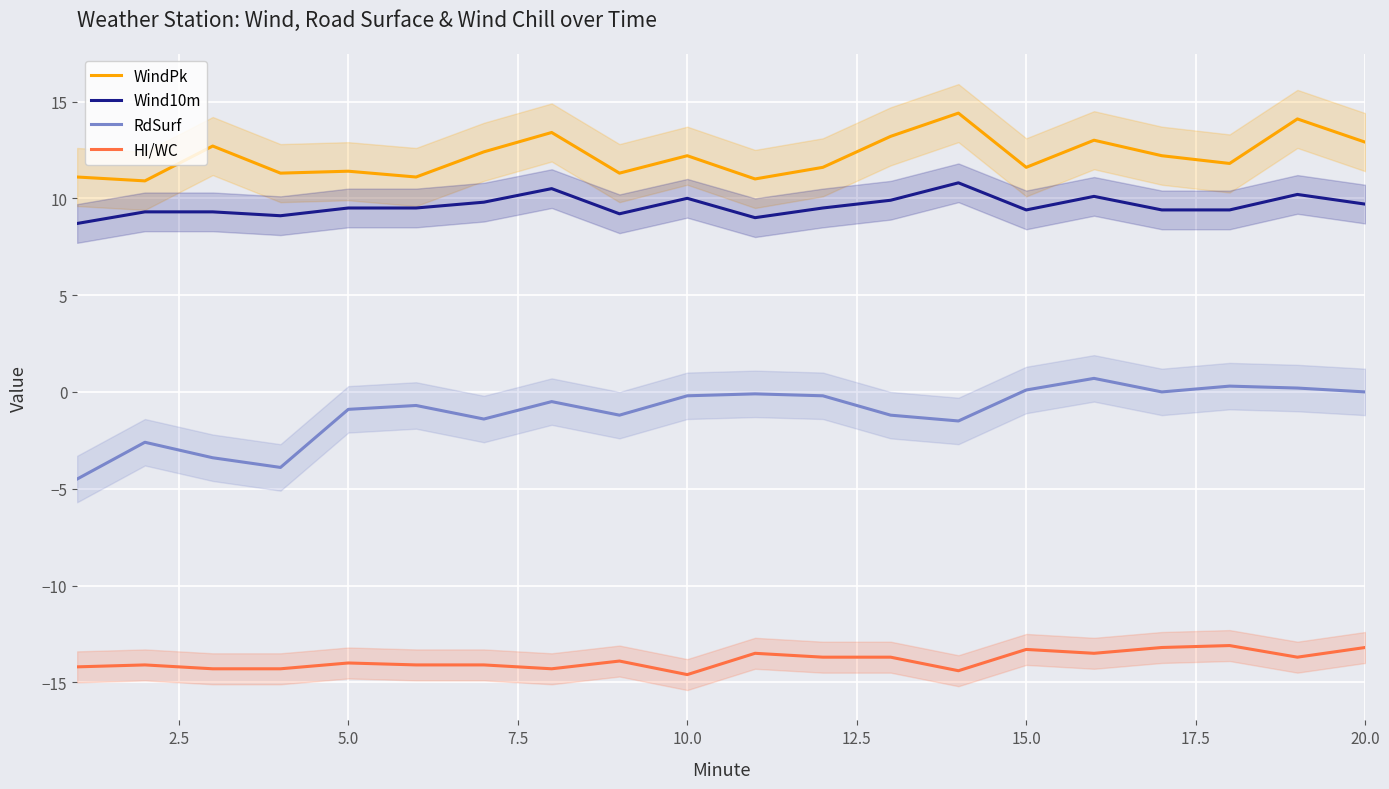

True or false: WindPk and RdSurf intersect in this chart.

False